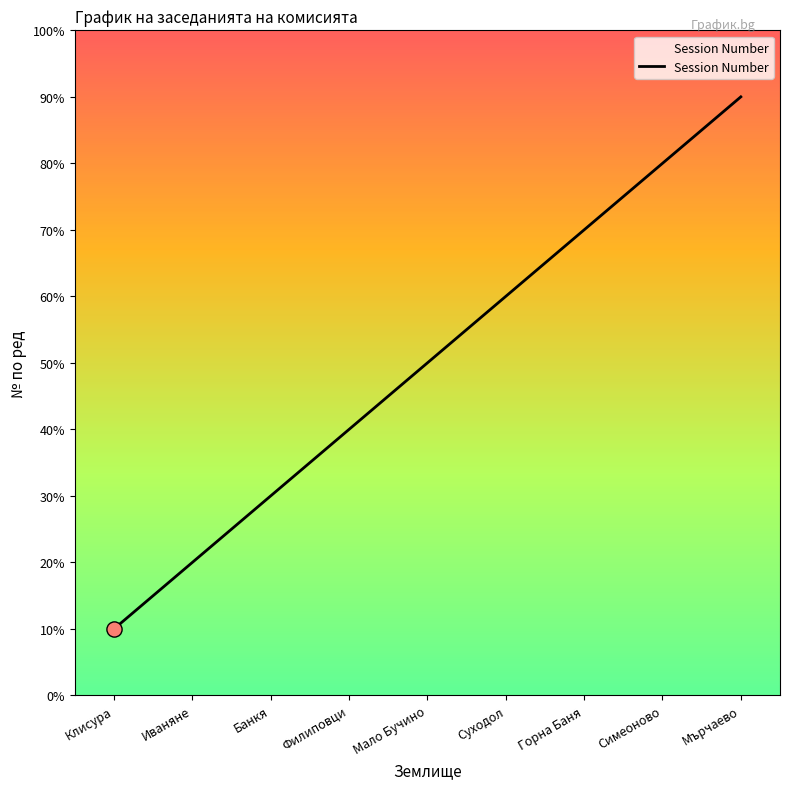

Approximately how many times larger is the value at Мърчаево compared to Суходол?

1.5